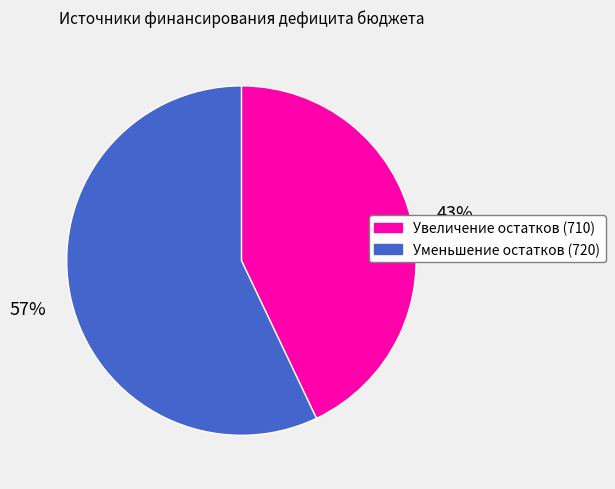

Which slice is the largest?

Уменьшение остатков (720)